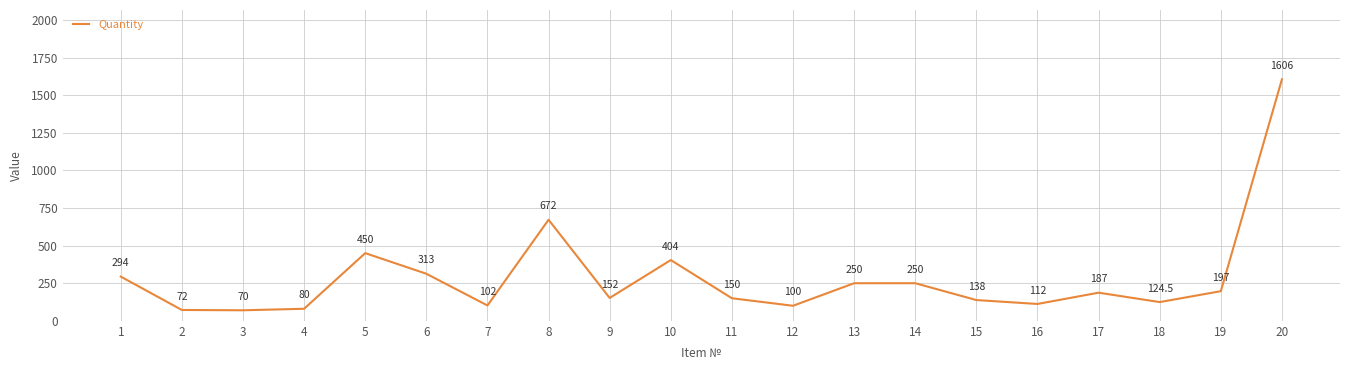

How many series are shown in this chart?

1